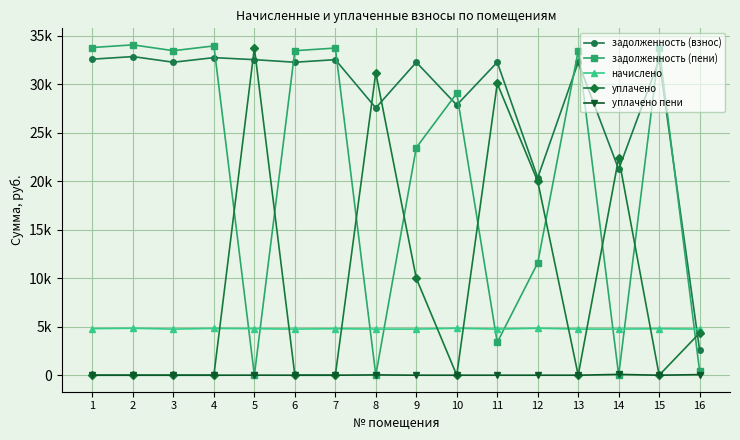

Rank the series at 10 from highest to lowest value.

задолженность (пени), задолженность (взнос), начислено, уплачено, уплачено пени